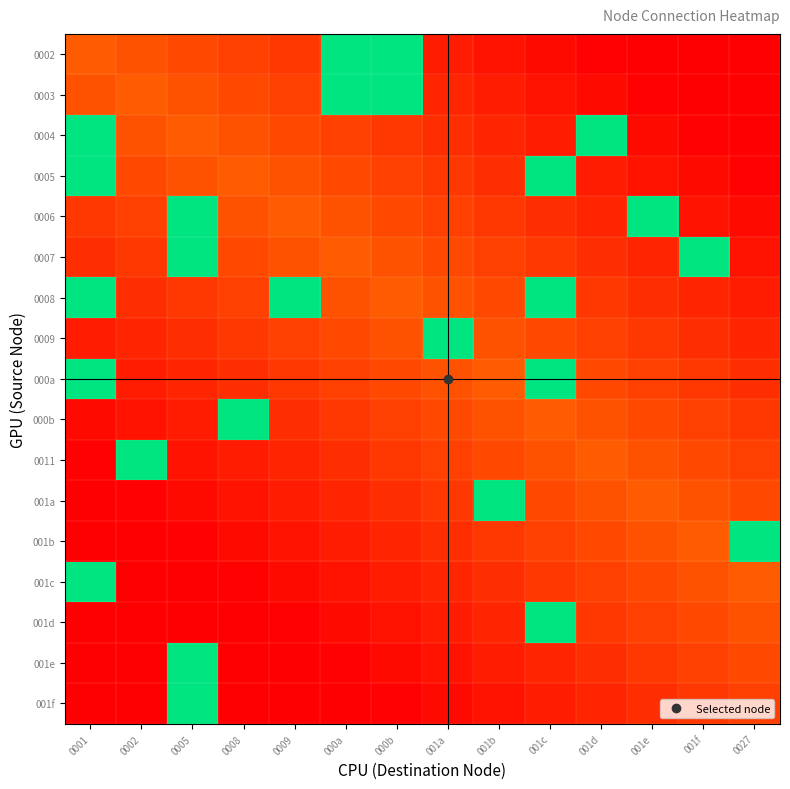

Reading left to right, what are all the values shown in this chart?

0002: 0001=0.3	0002=0.3	0005=0.2	0008=0.2	0009=0.2	000a=1.0	000b=1.0	001a=0.1	001b=0.1	001c=0.0	001d=0.0	001e=0.0	001f=0.0	0027=0.0
0003: 0001=0.3	0002=0.3	0005=0.3	0008=0.2	0009=0.2	000a=1.0	000b=1.0	001a=0.1	001b=0.1	001c=0.1	001d=0.0	001e=0.0	001f=0.0	0027=0.0
0004: 0001=1.0	0002=0.3	0005=0.3	0008=0.3	0009=0.2	000a=0.2	000b=0.2	001a=0.2	001b=0.1	001c=0.1	001d=1.0	001e=0.0	001f=0.0	0027=0.0
0005: 0001=1.0	0002=0.2	0005=0.3	0008=0.3	0009=0.3	000a=0.2	000b=0.2	001a=0.2	001b=0.2	001c=1.0	001d=0.1	001e=0.1	001f=0.0	0027=0.0
0006: 0001=0.2	0002=0.2	0005=1.0	0008=0.3	0009=0.3	000a=0.3	000b=0.2	001a=0.2	001b=0.2	001c=0.2	001d=0.1	001e=1.0	001f=0.1	0027=0.0
0007: 0001=0.2	0002=0.2	0005=1.0	0008=0.2	0009=0.3	000a=0.3	000b=0.3	001a=0.2	001b=0.2	001c=0.2	001d=0.2	001e=0.1	001f=1.0	0027=0.1
0008: 0001=1.0	0002=0.2	0005=0.2	0008=0.2	0009=1.0	000a=0.3	000b=0.3	001a=0.3	001b=0.2	001c=1.0	001d=0.2	001e=0.2	001f=0.1	0027=0.1
0009: 0001=0.1	0002=0.1	0005=0.2	0008=0.2	0009=0.2	000a=0.2	000b=0.3	001a=1.0	001b=0.3	001c=0.2	001d=0.2	001e=0.2	001f=0.2	0027=0.1
000a: 0001=1.0	0002=0.1	0005=0.1	0008=0.2	0009=0.2	000a=0.2	000b=0.2	001a=0.3	001b=0.3	001c=1.0	001d=0.2	001e=0.2	001f=0.2	0027=0.2
000b: 0001=0.0	0002=0.1	0005=0.1	0008=1.0	0009=0.2	000a=0.2	000b=0.2	001a=0.2	001b=0.3	001c=0.3	001d=0.3	001e=0.2	001f=0.2	0027=0.2
0011: 0001=0.0	0002=1.0	0005=0.1	0008=0.1	0009=0.1	000a=0.2	000b=0.2	001a=0.2	001b=0.2	001c=0.3	001d=0.3	001e=0.3	001f=0.2	0027=0.2
001a: 0001=0.0	0002=0.0	0005=0.0	0008=0.1	0009=0.1	000a=0.1	000b=0.2	001a=0.2	001b=1.0	001c=0.2	001d=0.3	001e=0.3	001f=0.3	0027=0.2
001b: 0001=0.0	0002=0.0	0005=0.0	0008=0.0	0009=0.1	000a=0.1	000b=0.1	001a=0.2	001b=0.2	001c=0.2	001d=0.2	001e=0.3	001f=0.3	0027=1.0
001c: 0001=1.0	0002=0.0	0005=0.0	0008=0.0	0009=0.0	000a=0.1	000b=0.1	001a=0.1	001b=0.2	001c=0.2	001d=0.2	001e=0.2	001f=0.3	0027=0.3
001d: 0001=0.0	0002=0.0	0005=0.0	0008=0.0	0009=0.0	000a=0.0	000b=0.1	001a=0.1	001b=0.1	001c=1.0	001d=0.2	001e=0.2	001f=0.2	0027=0.3
001e: 0001=0.0	0002=0.0	0005=1.0	0008=0.0	0009=0.0	000a=0.0	000b=0.0	001a=0.1	001b=0.1	001c=0.1	001d=0.2	001e=0.2	001f=0.2	0027=0.2
001f: 0001=0.0	0002=0.0	0005=1.0	0008=0.0	0009=0.0	000a=0.0	000b=0.0	001a=0.0	001b=0.1	001c=0.1	001d=0.1	001e=0.2	001f=0.2	0027=0.2